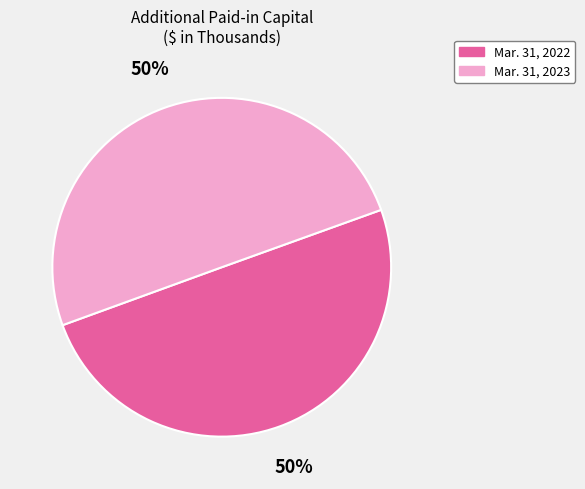

Count the number of slices in the pie.

2